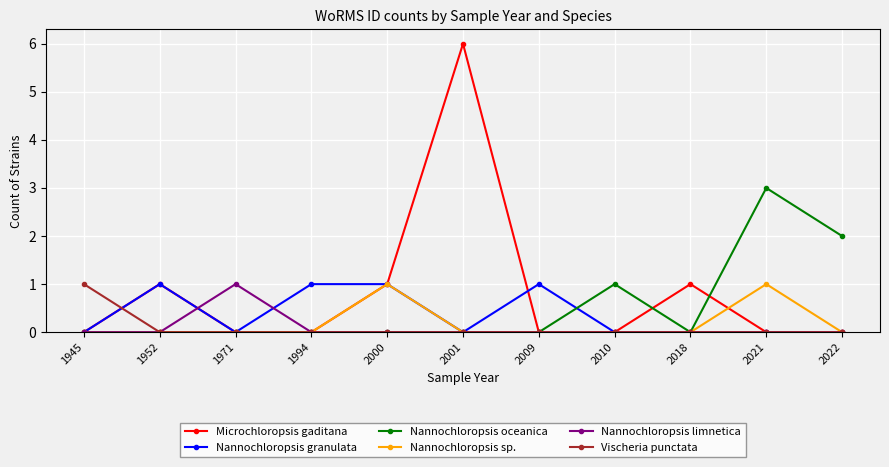

What is the maximum value shown in the chart?

6